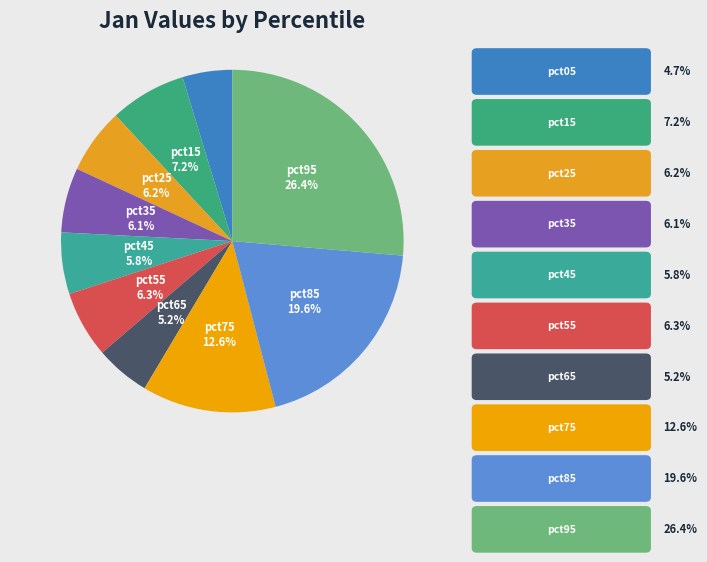

How many segments does this pie chart have?

10